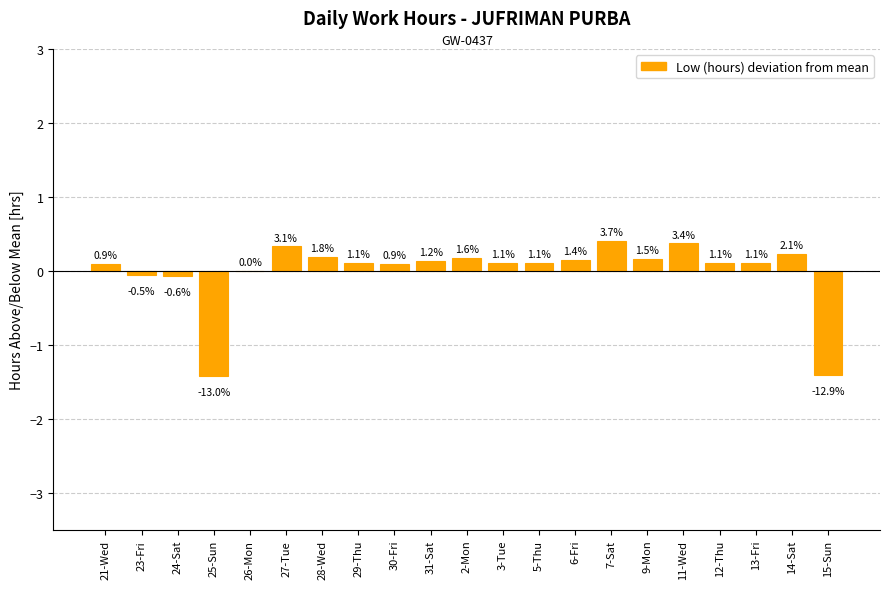

What is the value of the 11th bar from the left?

0.2